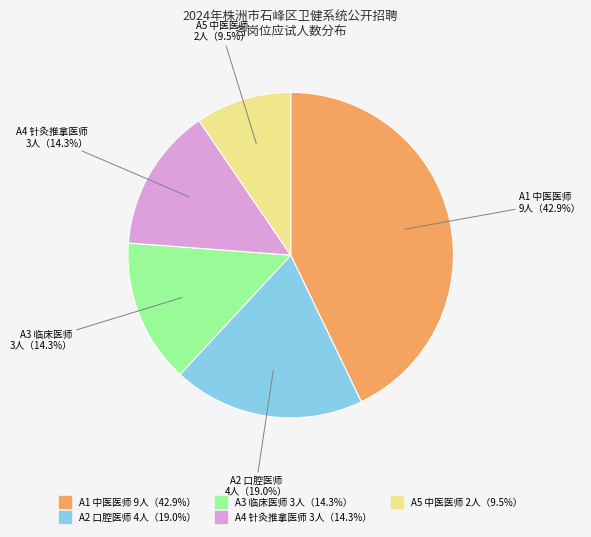

What portion of the pie excludes A4 针灸推拿医师?

85.7%